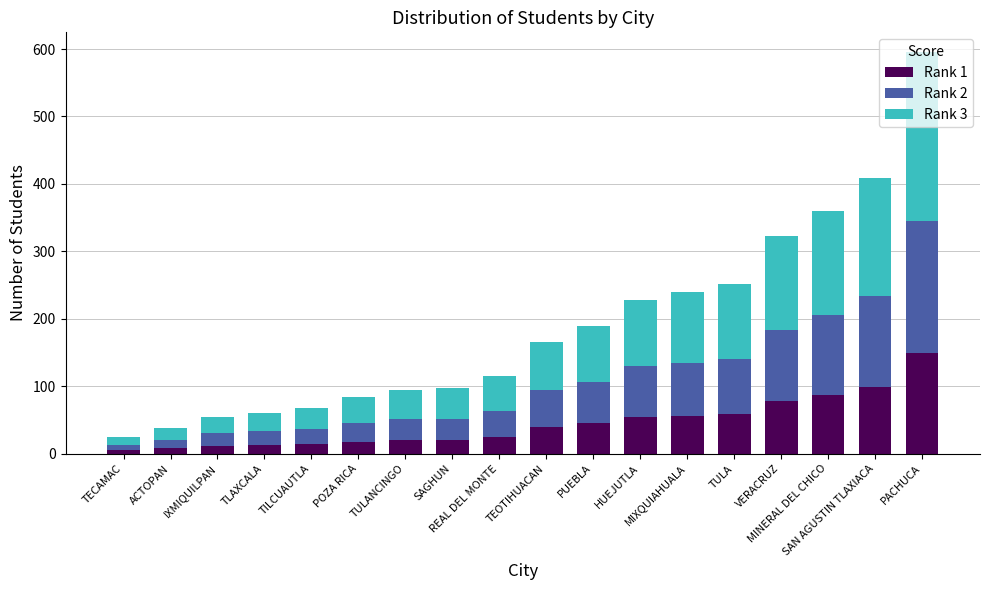

What is the sum of the Rank 1 values at TILCUAUTLA and IXMIQUILPAN?

27